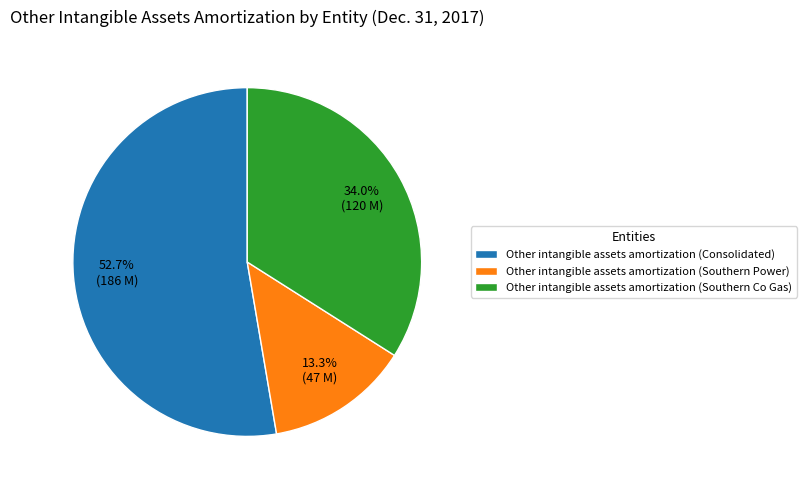

Count the number of slices in the pie.

3